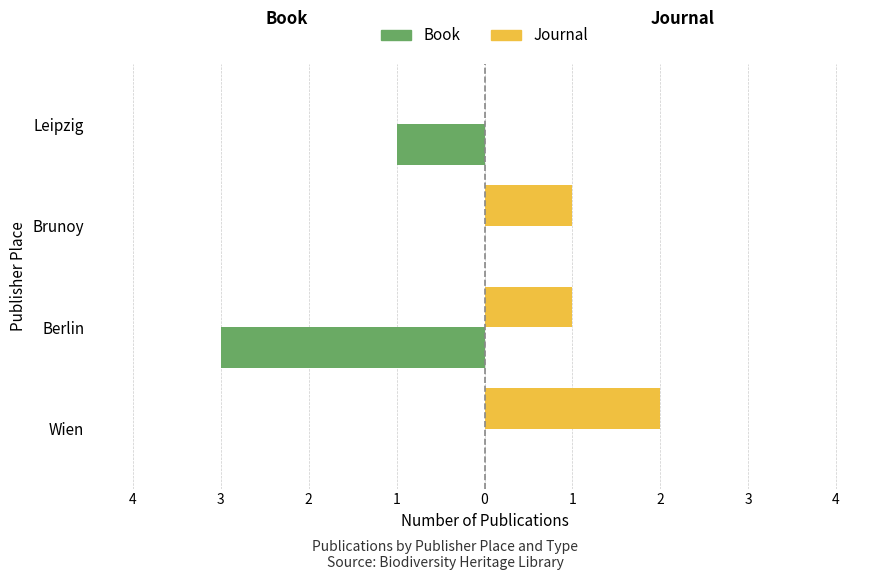

What is the value of the Journal bar at the 1st from the left?

2